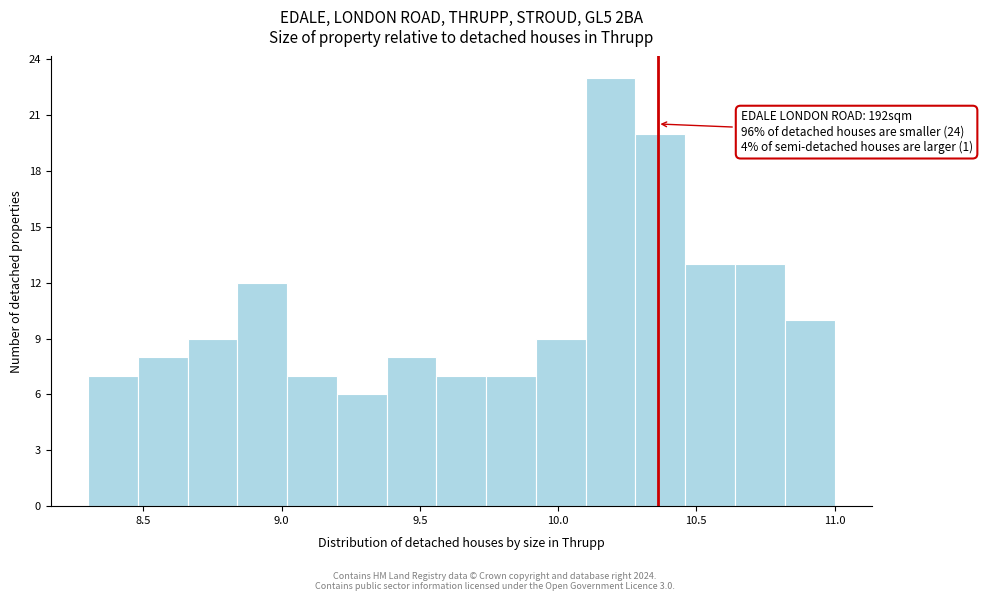

Read against the x-axis, roughly where is the centre of the tallest bar?

10.20